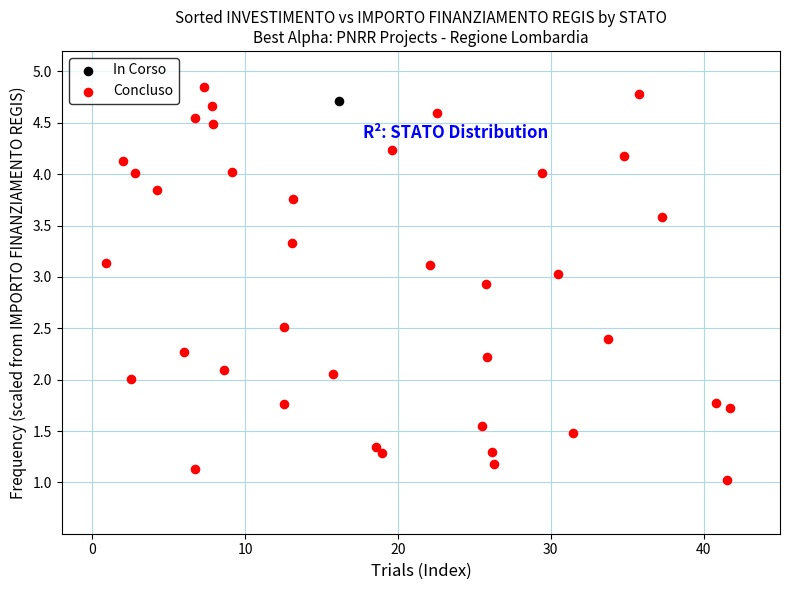

What are all the series names shown in the legend?

In Corso, Concluso